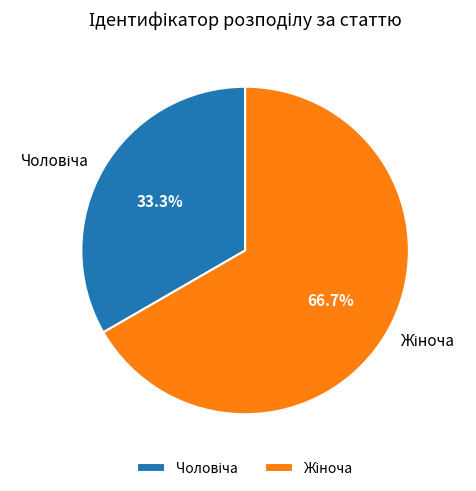

Is there any slice that represents more than half of the pie?

Yes